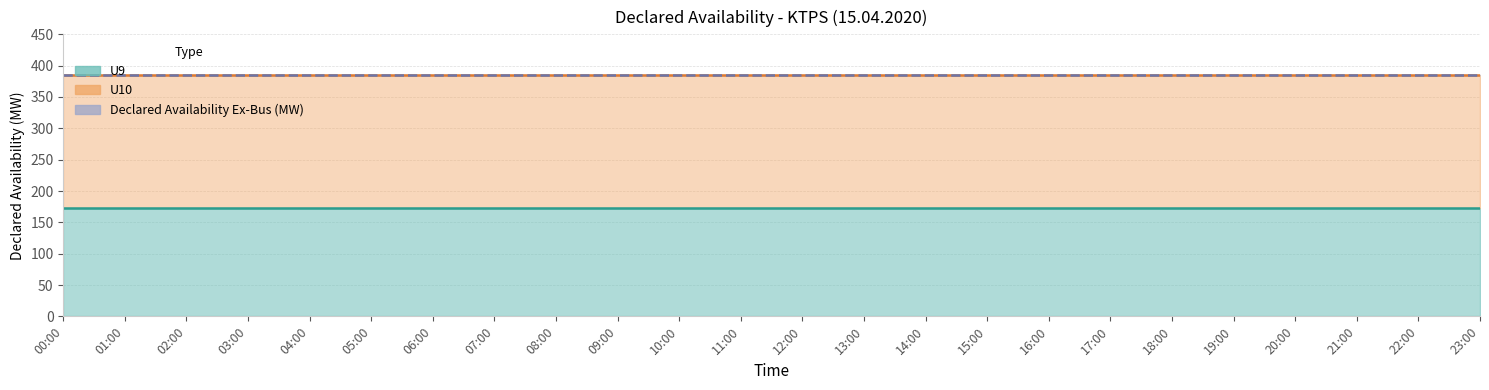

True or false: Declared Availability Ex-Bus (MW) and U10 cross at least once.

False